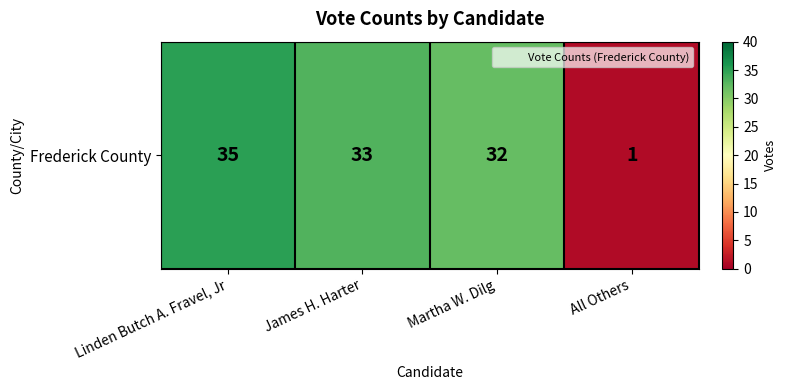

What is the maximum value shown in the chart?

35